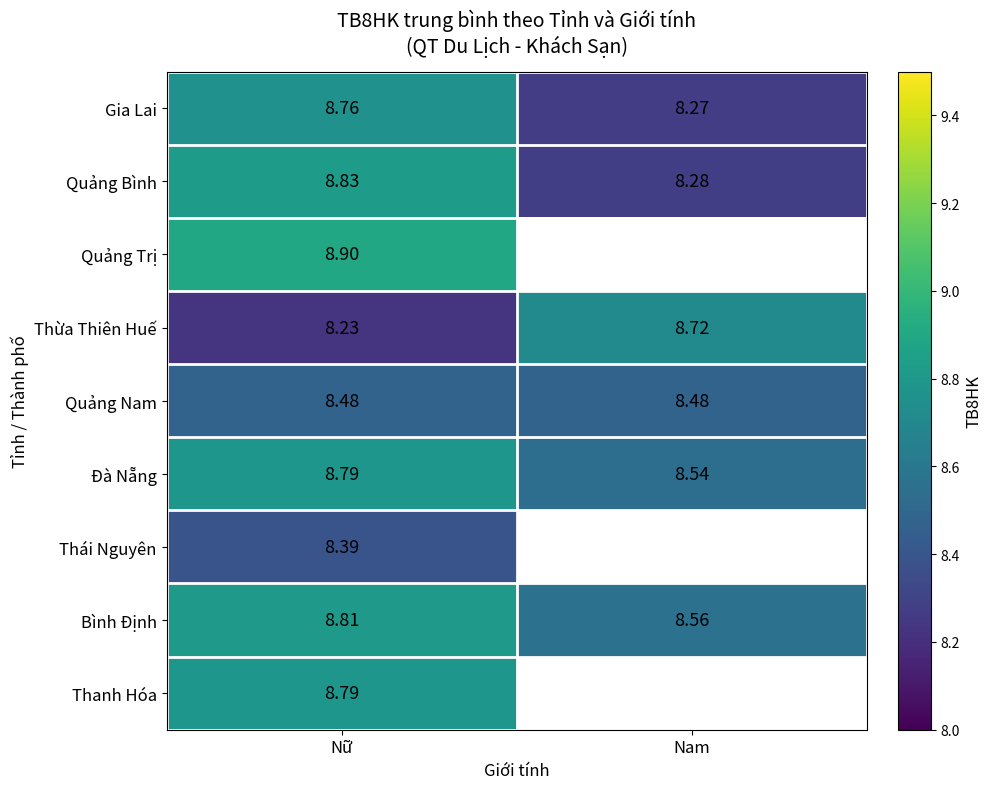

How many categories are shown in the chart?

2